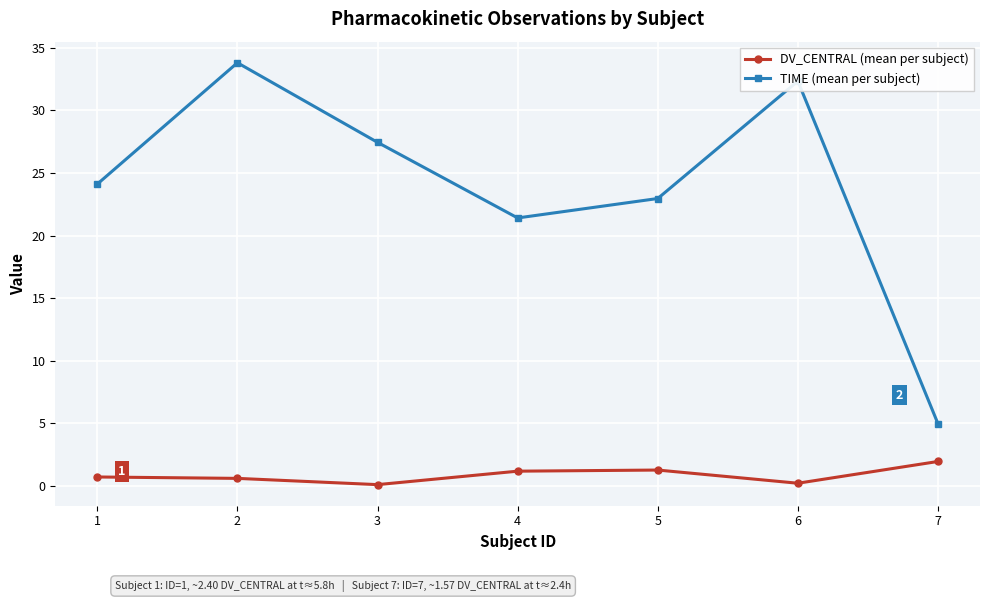

Which series changed the most between 1 and 6?

TIME (mean per subject)